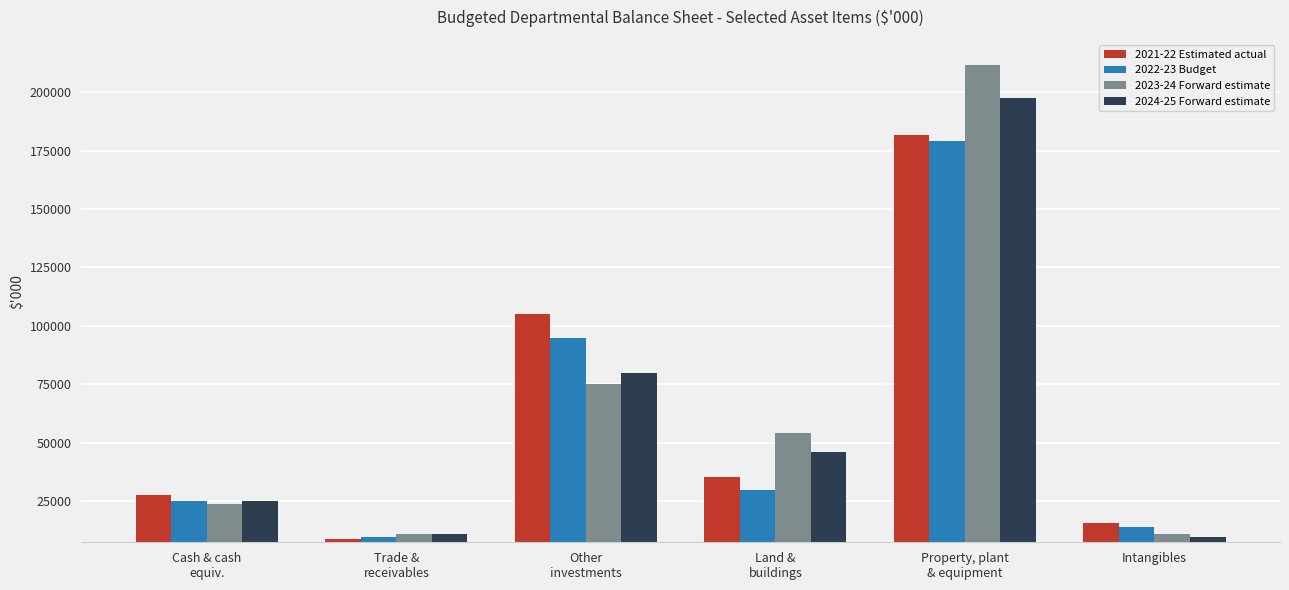

Which series has the largest total across all categories?

2023-24 Forward estimate